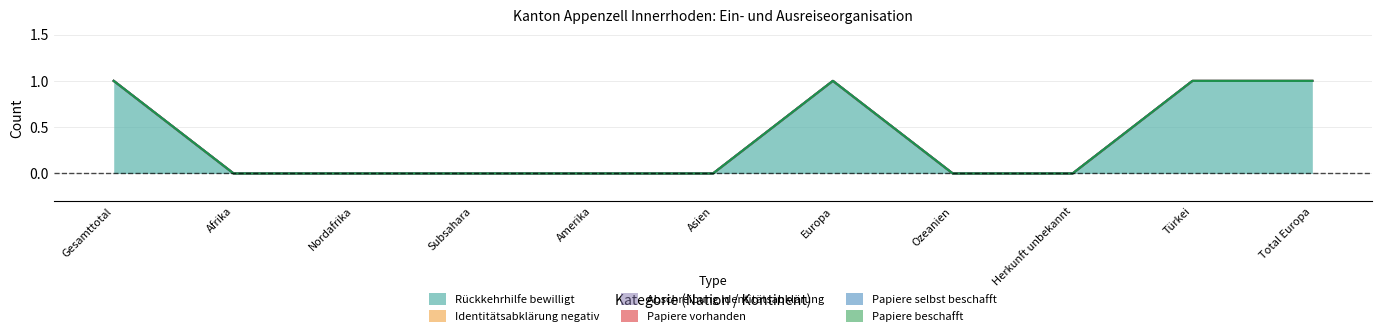

Which series has the largest range (max minus min)?

Rückkehrhilfe bewilligt